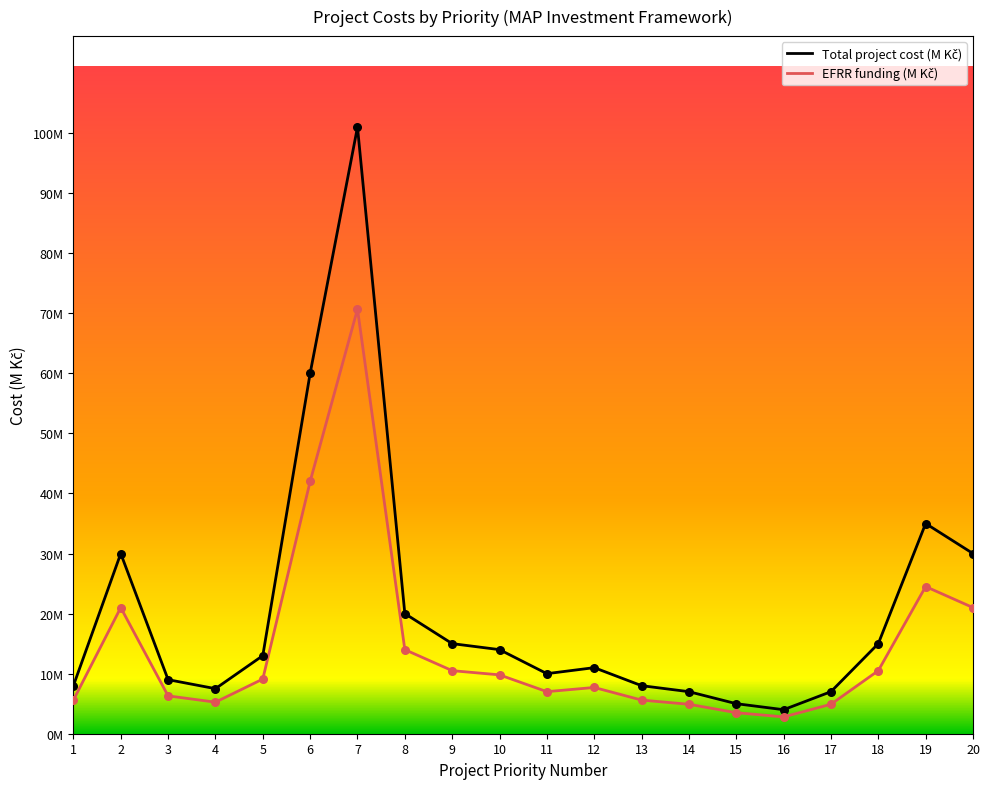

Is the value of Total project cost (M Kč) at 4 greater than the value of EFRR funding (M Kč) at 14?

Yes